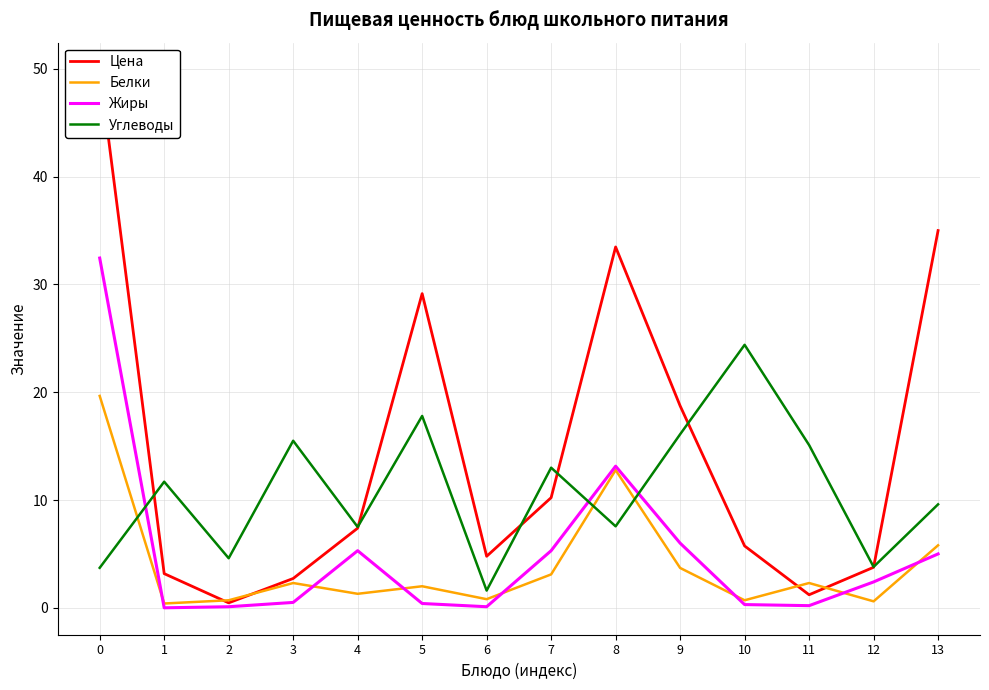

Rank the categories by Белки value from highest to lowest.

0, 8, 13, 9, 7, 3, 11, 5, 4, 6, 2, 10, 12, 1